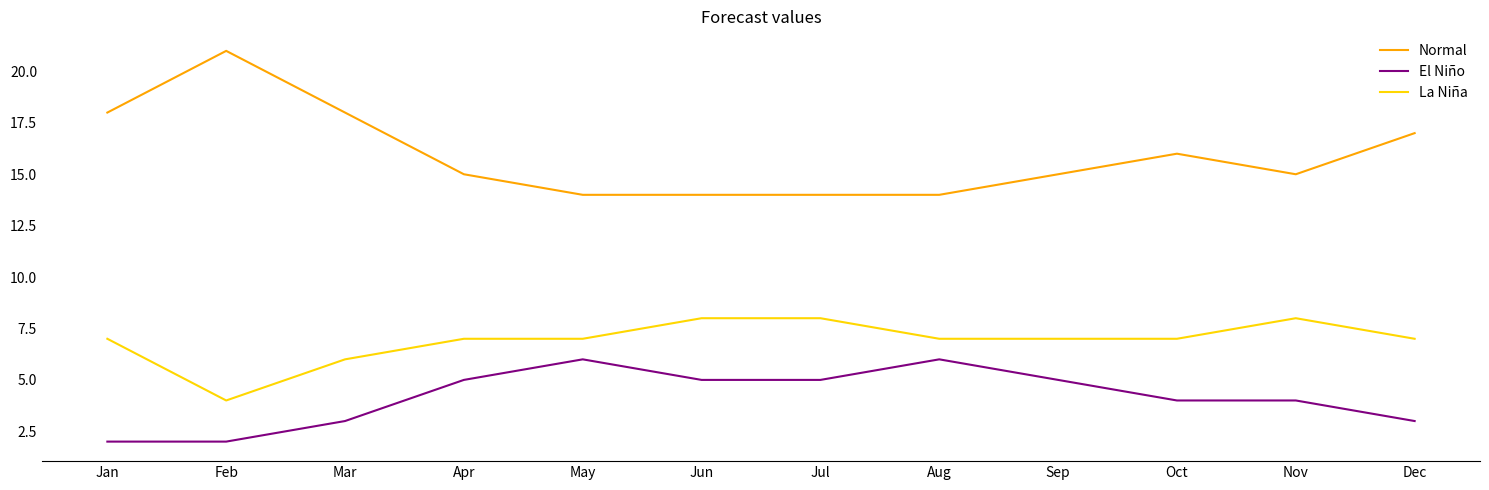

List the series in order of their overall mean, lowest first.

El Niño, La Niña, Normal